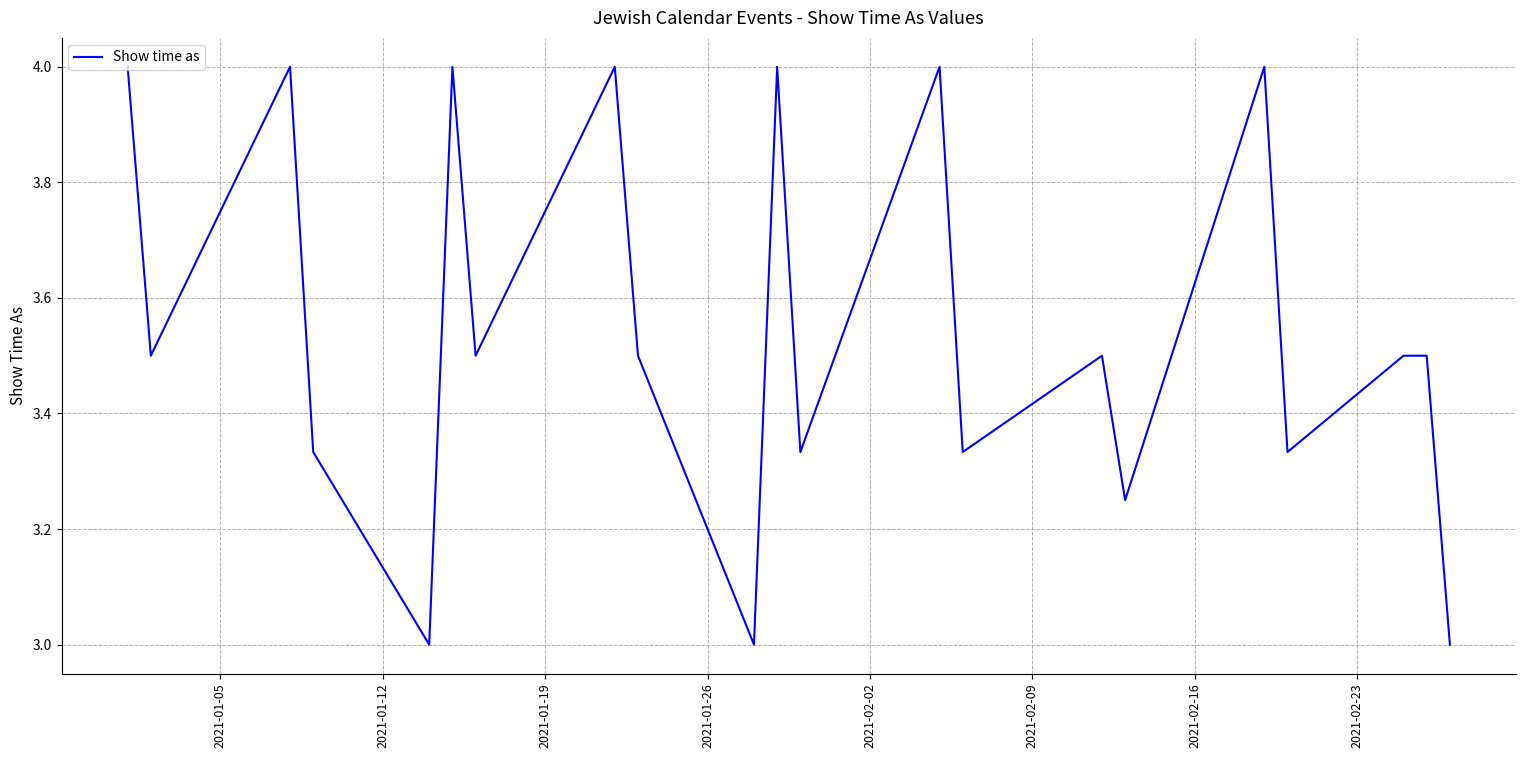

What is the greatest value displayed?

4.0